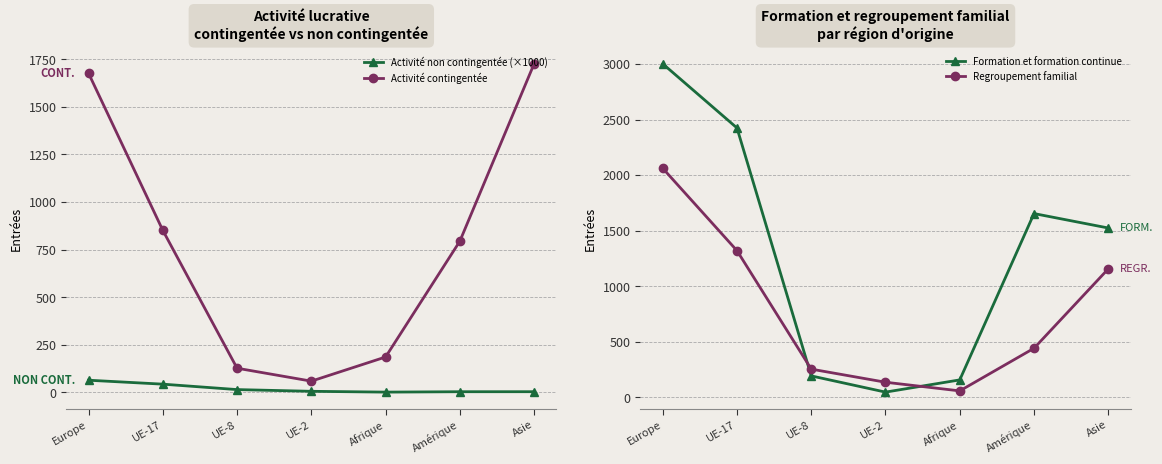

Reading right to left, extract all data points from this chart.

Activité non contingentée (×1000): 2.5	2.4	0.3	4.6	13.6	42.2	62.9
Activité contingentée: 1727.0	794.0	185.0	58.0	126.0	851.0	1677.0
Formation et formation continue: 1523.0	1653.0	155.0	45.0	191.0	2424.0	3002.0
Regroupement familial: 1155.0	440.0	56.0	134.0	252.0	1319.0	2061.0